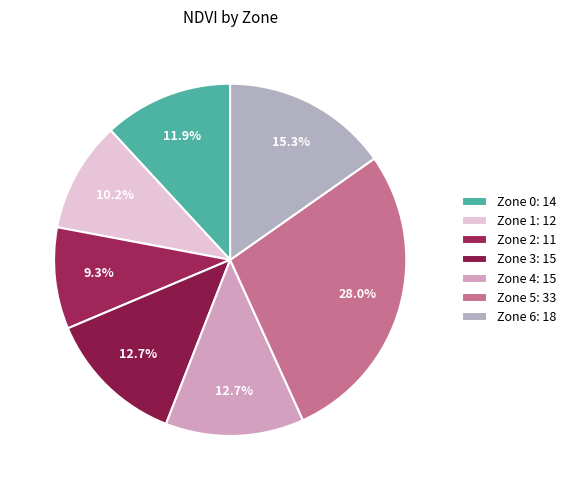

Does Zone 4 account for over 50% of the chart?

No